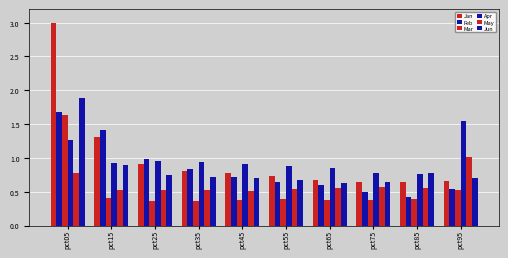

Which series changed the most between pct25 and pct95?

Apr